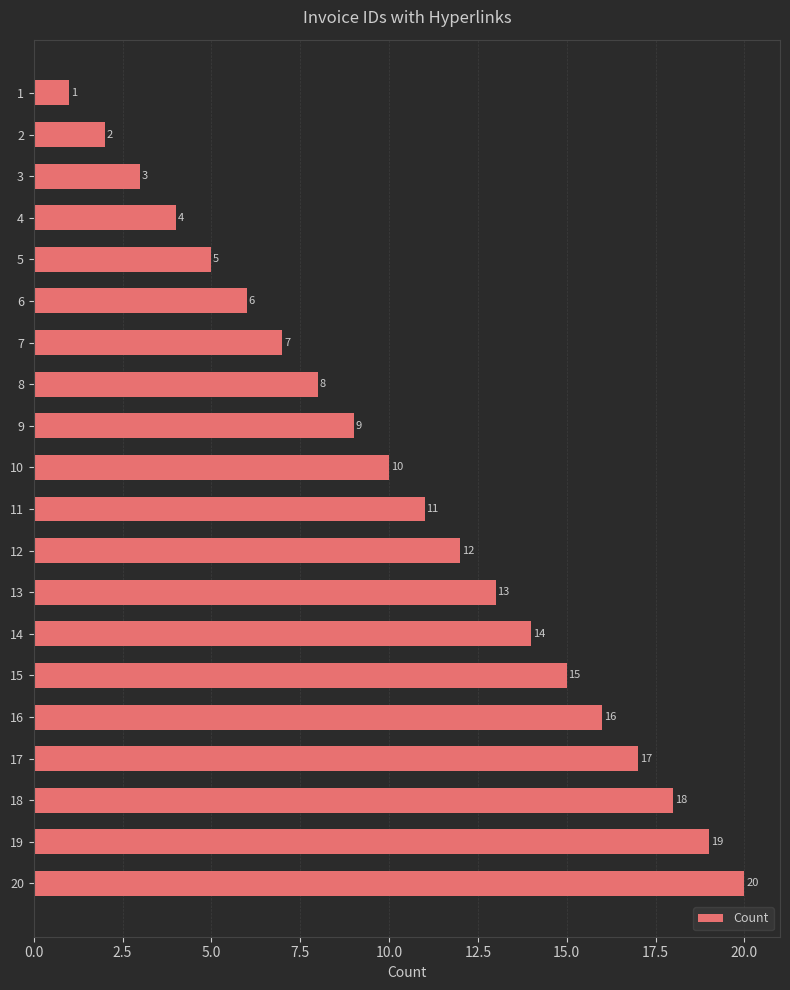

Approximately how many times larger is the value at 15 compared to 7?

2.1